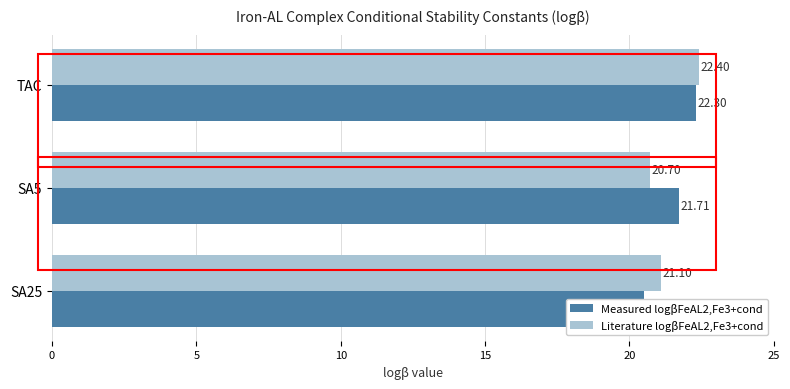

Reading left to right, extract all data points from this chart.

Measured logβFeAL2,Fe3+cond: 22.3	21.7	20.5
Literature logβFeAL2,Fe3+cond: 22.4	20.7	21.1